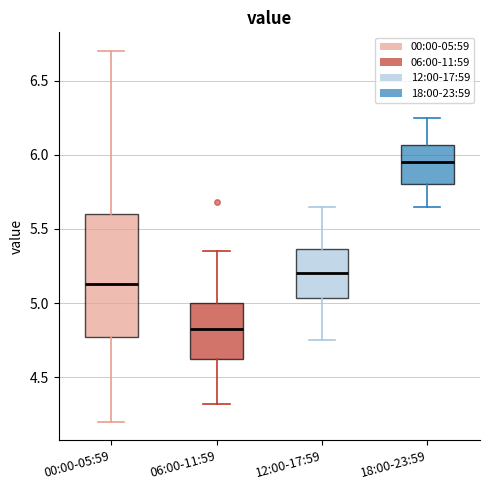

Reading left to right, read every box against the y-axis: the position of its median line, the range the box covers, and the ends of its whiskers. The values are not printed on the chart, so give them approximately, as read against the axis.

00:00-05:59: median 5.15, box 4.75 to 5.60, whiskers 4.20 to 6.70
06:00-11:59: median 4.85, box 4.60 to 5.00, whiskers 4.30 to 5.35
12:00-17:59: median 5.20, box 5.05 to 5.35, whiskers 4.75 to 5.65
18:00-23:59: median 5.95, box 5.80 to 6.05, whiskers 5.65 to 6.25